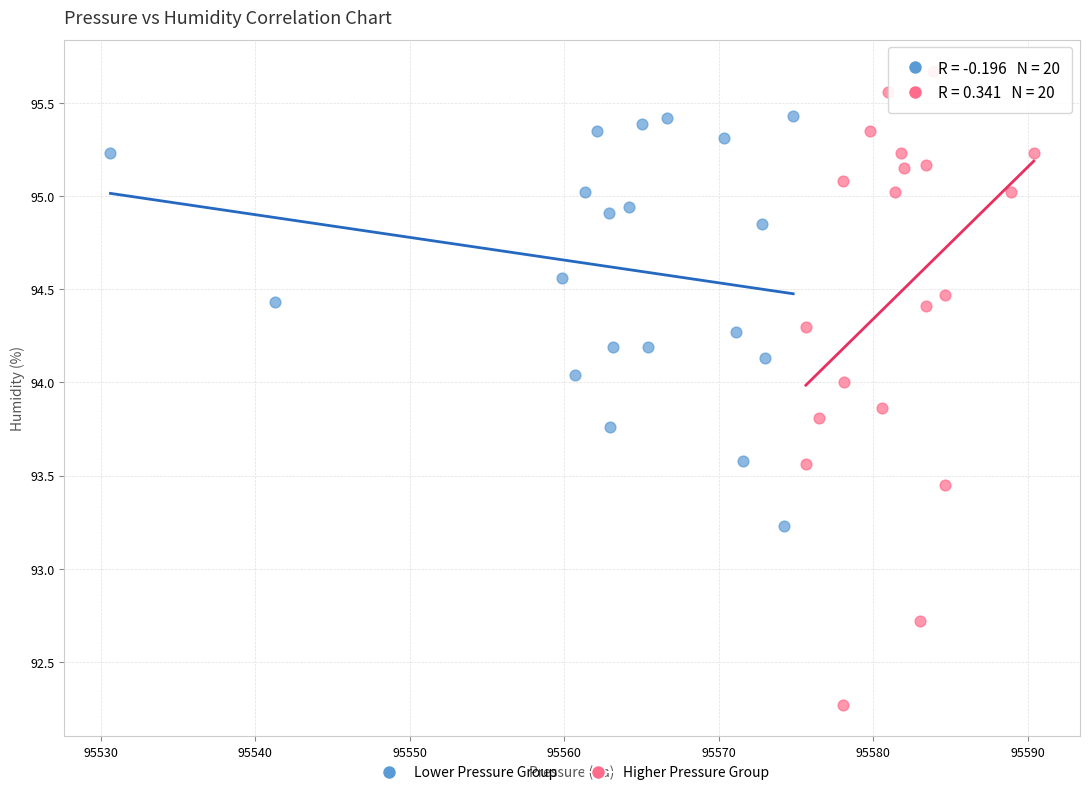

Which series has the largest Y range (max minus min)?

Higher Pressure Group